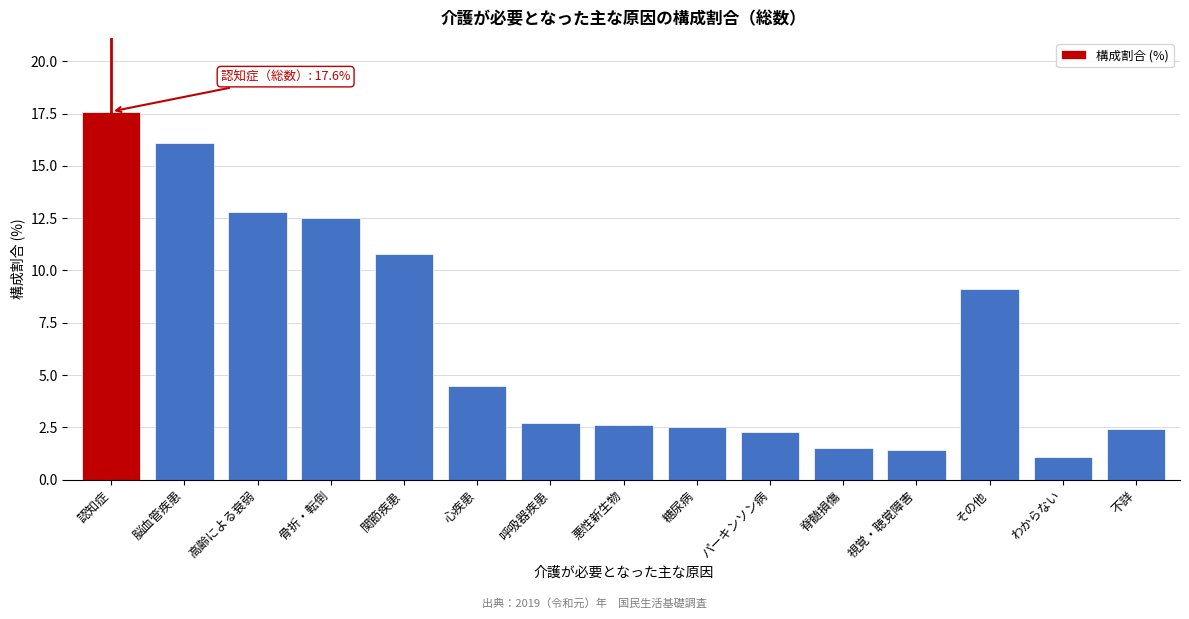

Reading left to right, what are all the values shown in this chart?

認知症=17.6	脳血管疾患=16.1	高齢による衰弱=12.8	骨折・転倒=12.5	関節疾患=10.8	心疾患=4.5	呼吸器疾患=2.7	悪性新生物=2.6	糖尿病=2.5	パーキンソン病=2.3	脊髄損傷=1.5	視覚・聴覚障害=1.4	その他=9.1	わからない=1.1	不詳=2.4